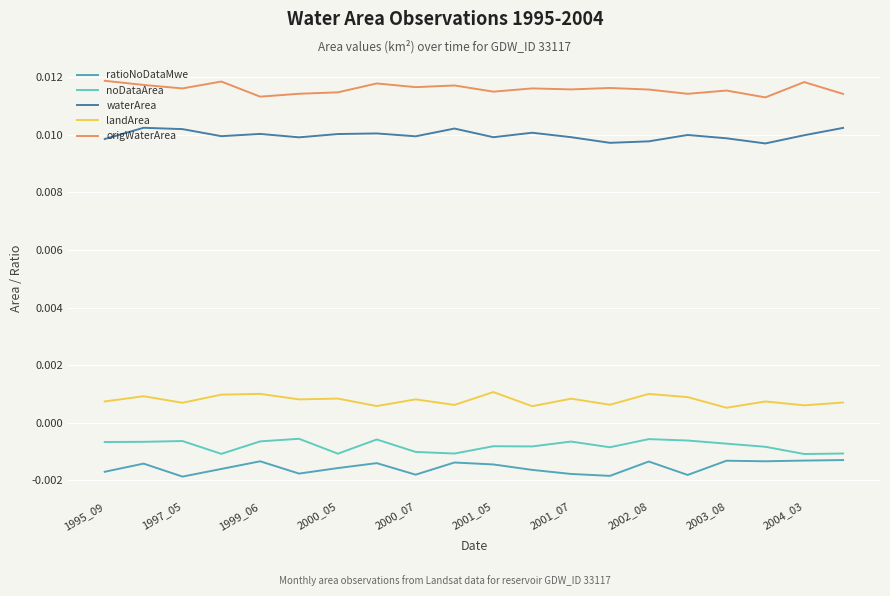

Which series has the largest total across all categories?

origWaterArea